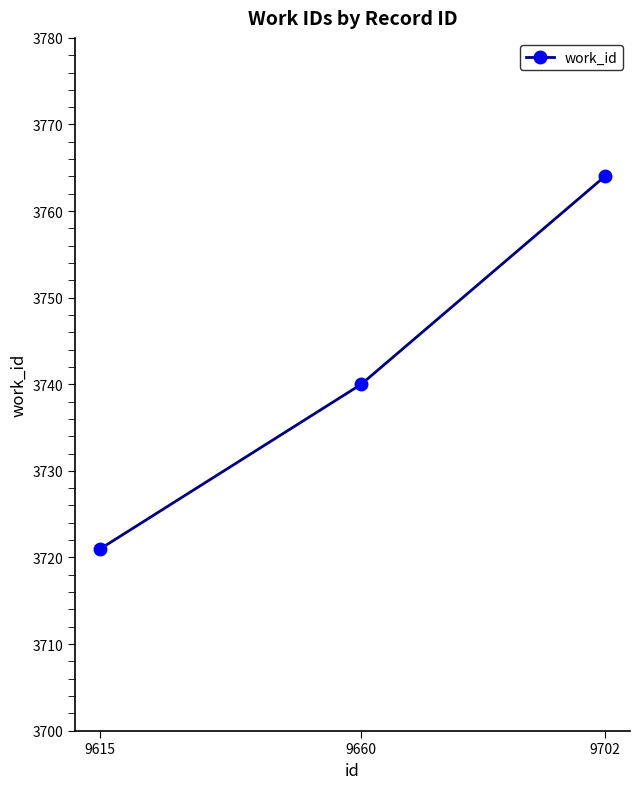

List the labels in order of value, smallest first.

9615, 9660, 9702